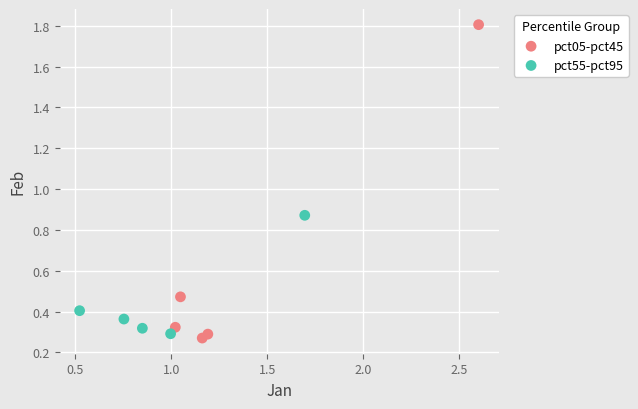

Which series has the largest Y range (max minus min)?

pct05-pct45